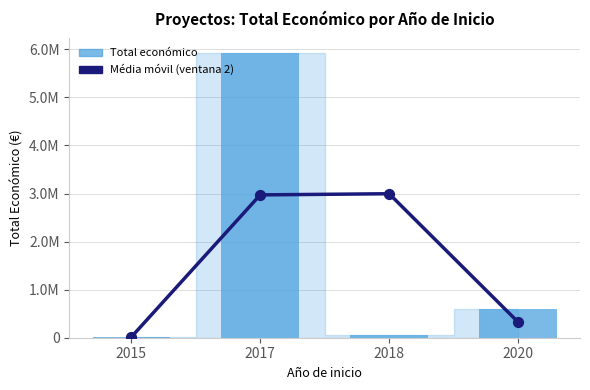

What are all the series names shown in the legend?

Média móvil (ventana 2), Total económico